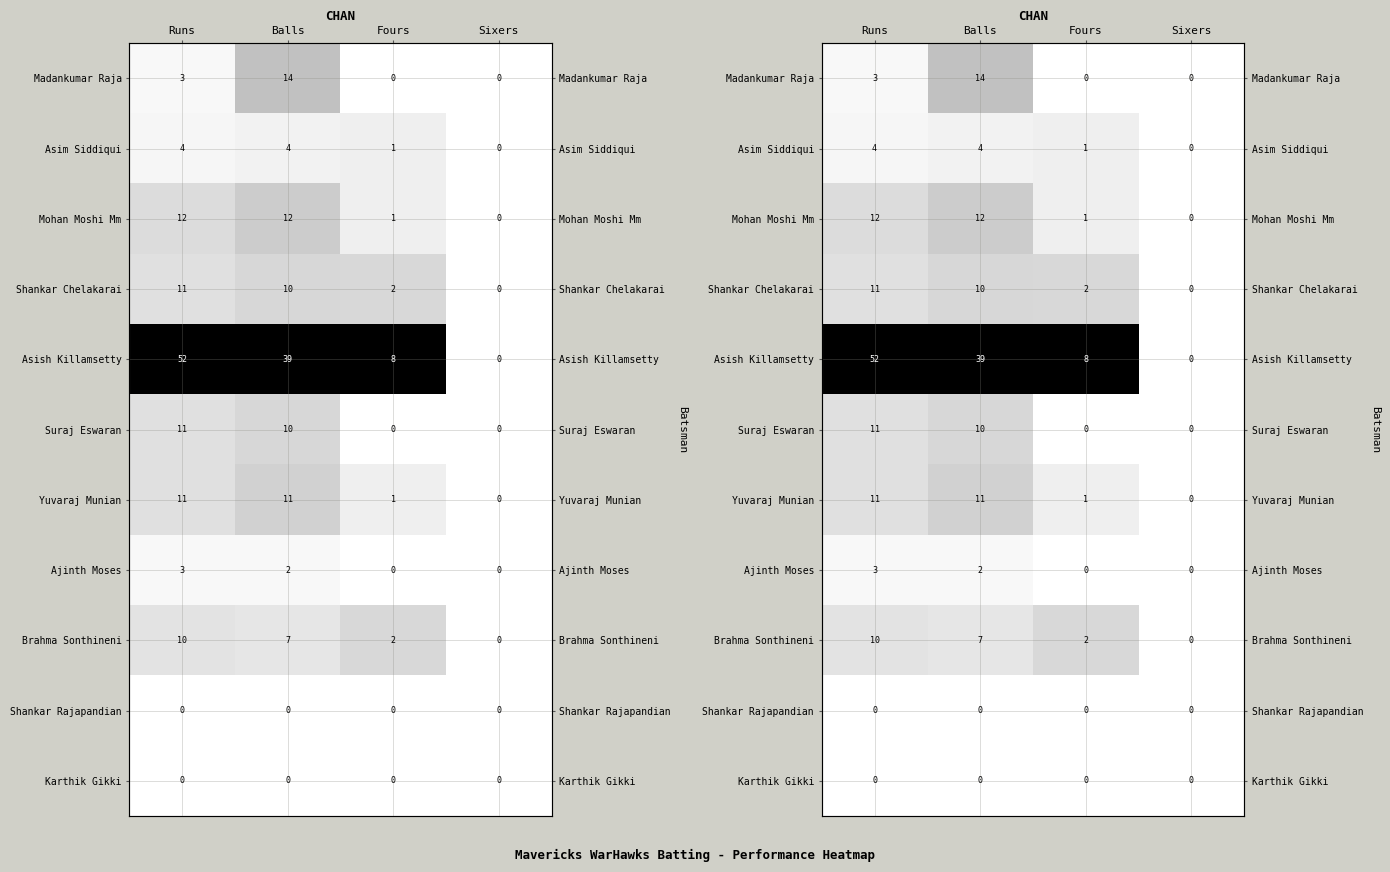

List the series in order of their peak value, highest first.

Asish Killamsetty, Madankumar Raja, Mohan Moshi Mm, Yuvaraj Munian, Shankar Chelakarai, Suraj Eswaran, Brahma Sonthineni, Asim Siddiqui, Ajinth Moses, Shankar Rajapandian, Karthik Gikki